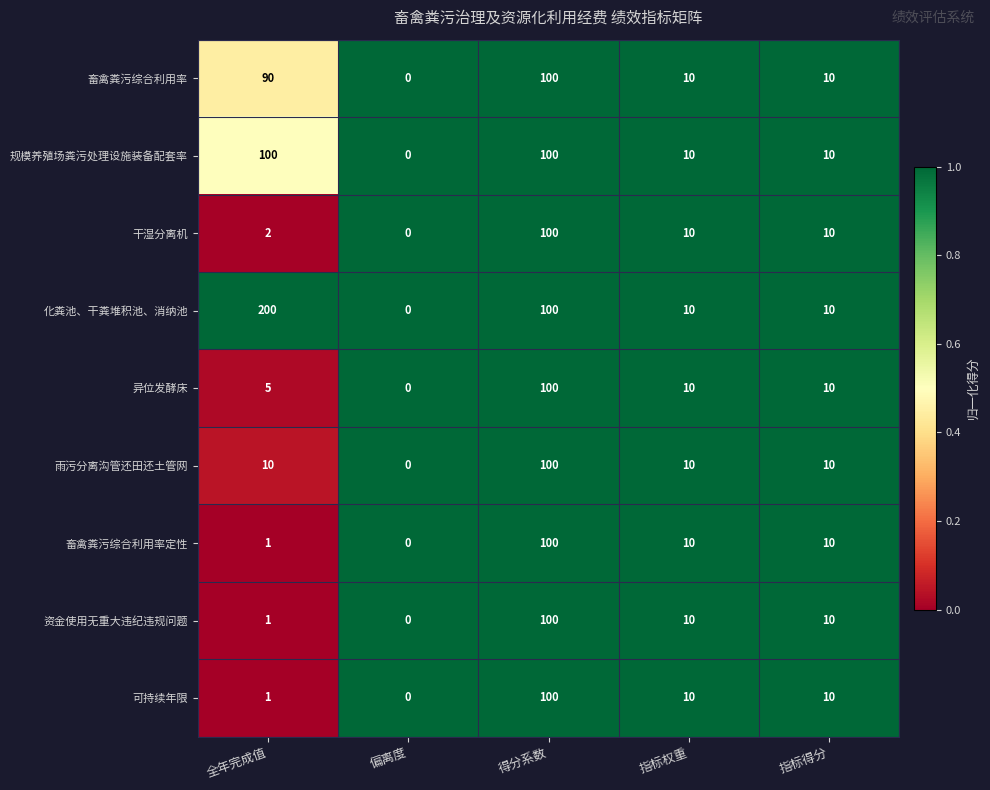

Count the 畜禽粪污综合利用率 values in the range 10 to 90.

3